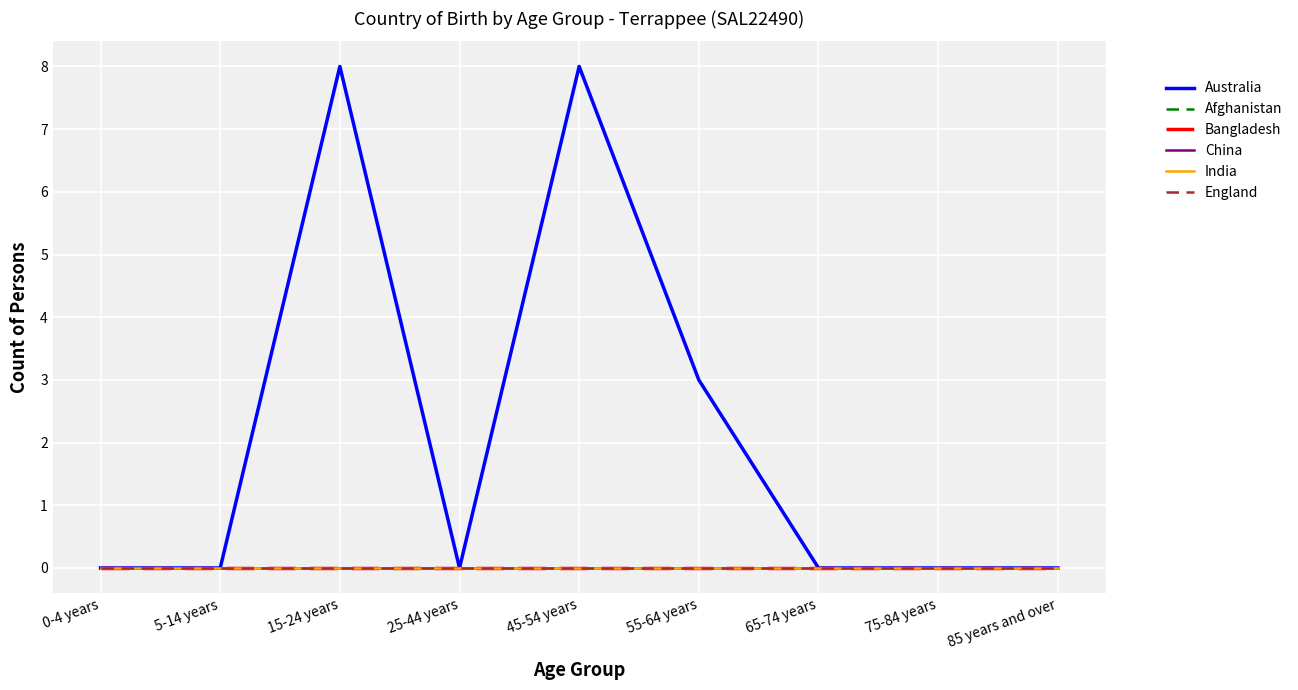

Which category has the highest value in the China series?

0-4 years